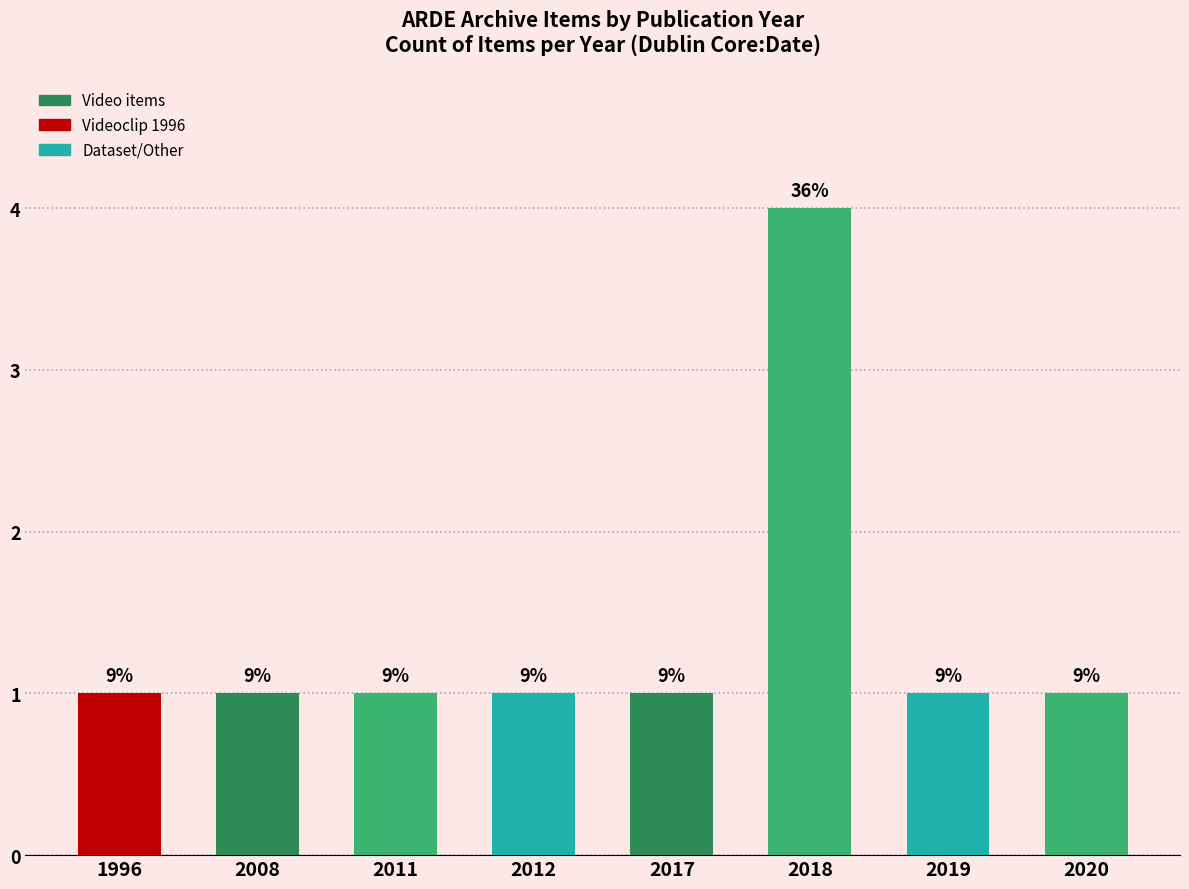

How many bars are there in total?

8